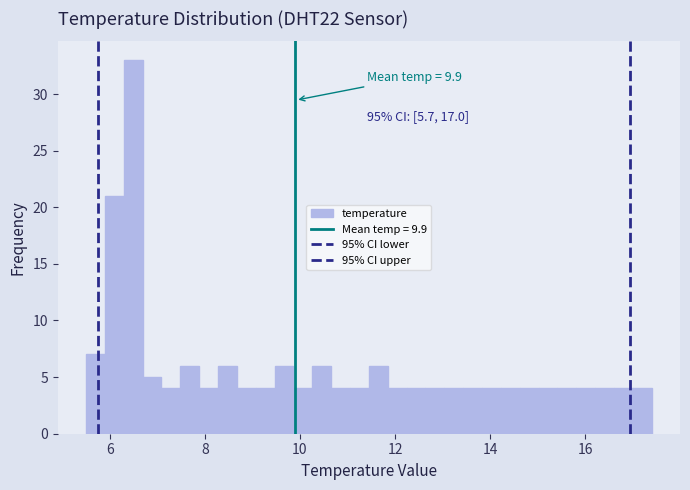

Around what value on the x-axis is the tallest bar? Give the approximate position of its centre, as read against the axis.

6.4